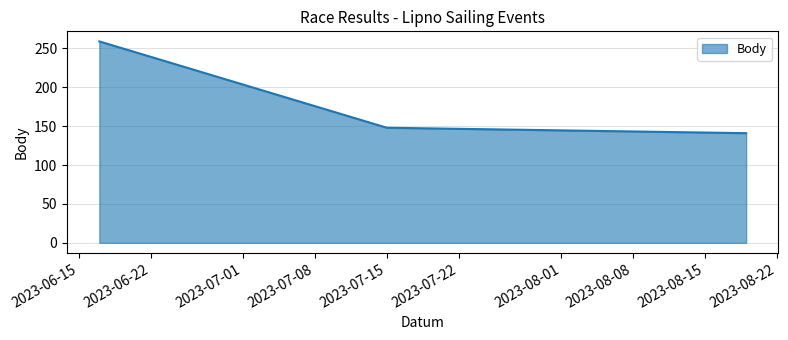

What is the average value?

183